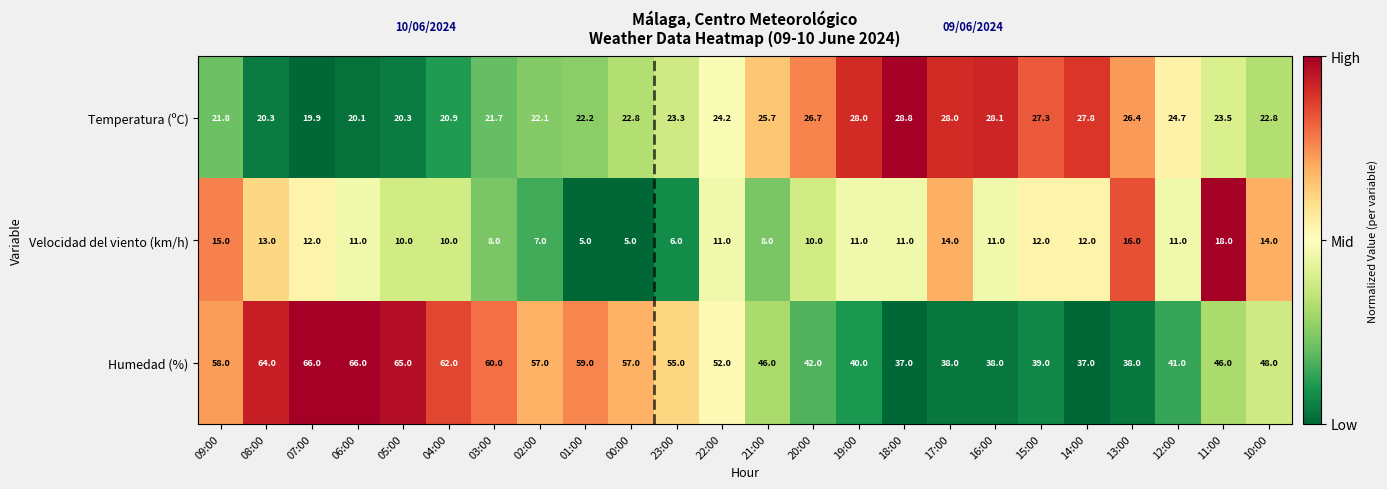

What value does the Temperatura (ºC) series have at 05:00?

20.3